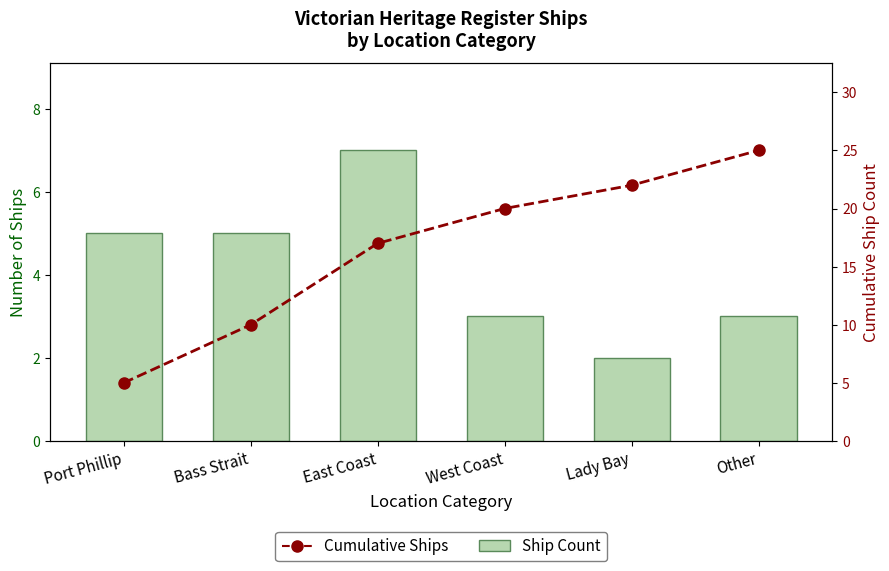

Are the bars horizontal?

No